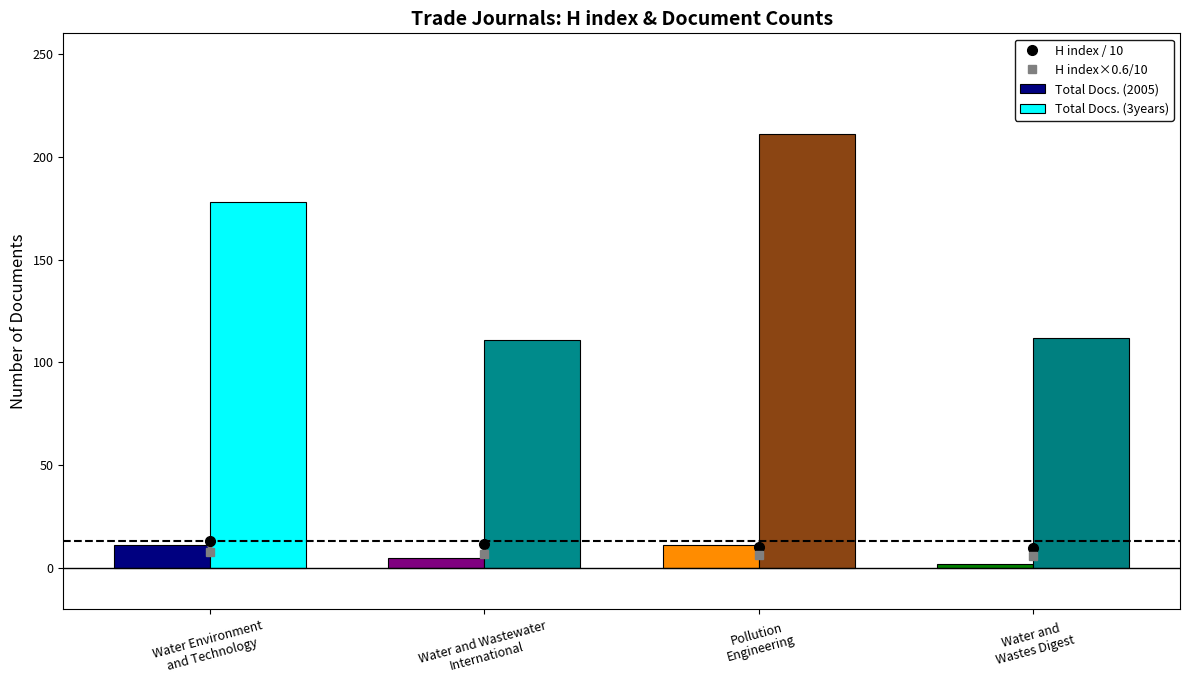

What is the difference between the maximum and minimum values in the Total Docs. (3years) series?

100